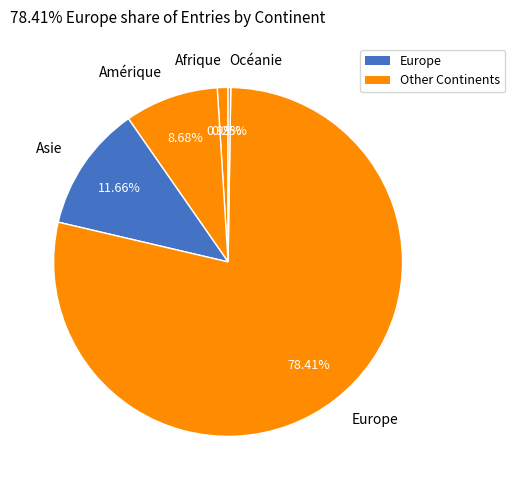

Which category has the biggest portion of the pie?

Europe